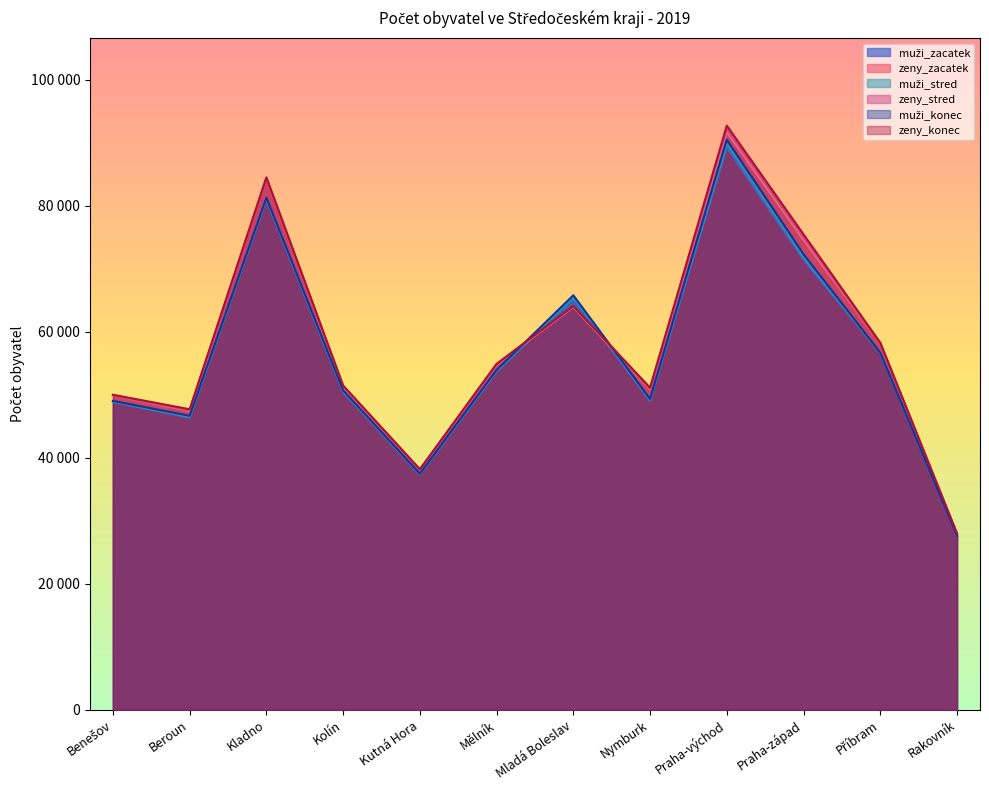

How many values in the zeny_stred series exceed 54770?

5